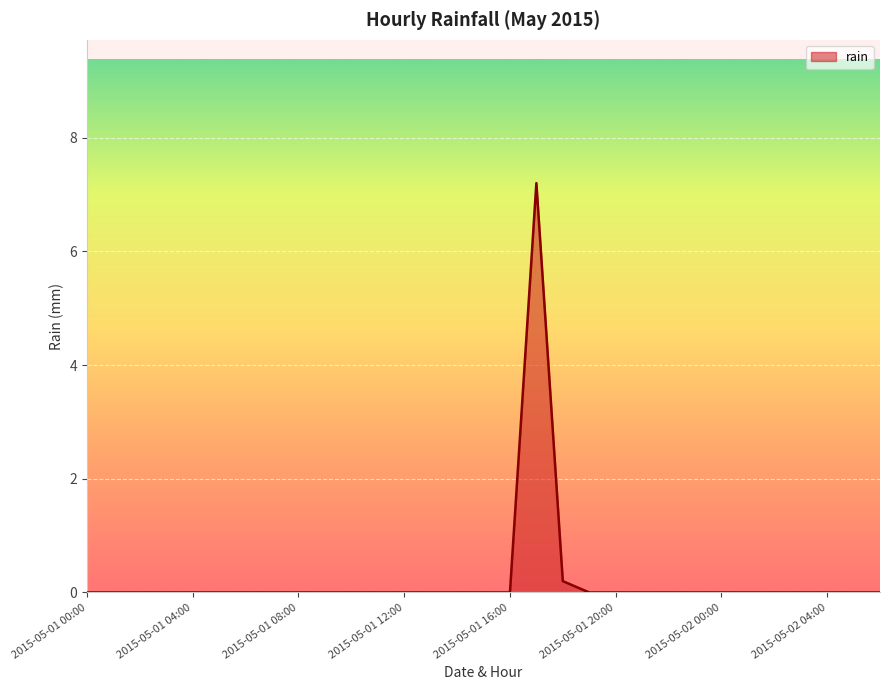

What is the sum of all values?

7.4